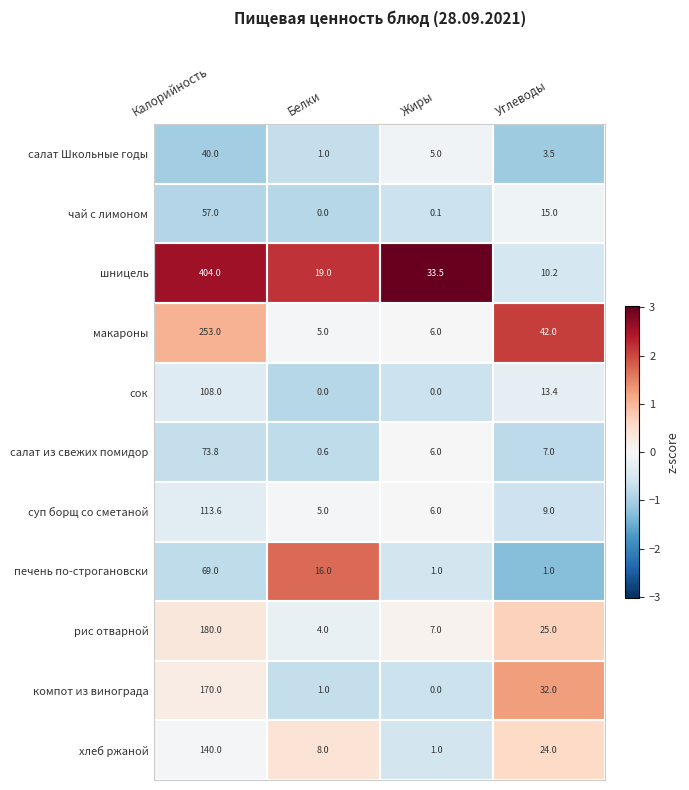

What is the sum of the чай с лимоном values at Калорийность and Белки?

57.0